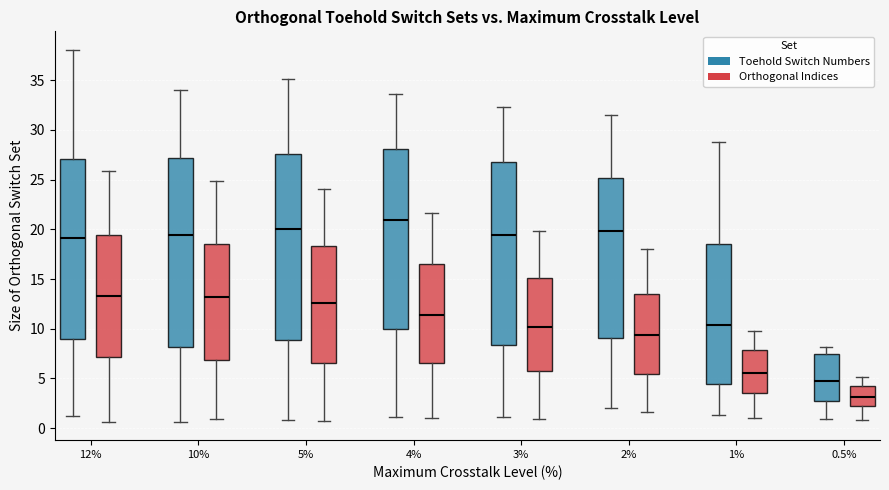

Reading left to right, read every box against the y-axis: the position of its median line, the range the box covers, and the ends of its whiskers. The values are not printed on the chart, so give them approximately, as read against the axis.

12% (Toehold Switch Numbers): median 19.0, box 9.0 to 27.0, whiskers 1.0 to 38.0
12% (Orthogonal Indices): median 13.5, box 7.0 to 19.5, whiskers 0.5 to 26.0
10% (Toehold Switch Numbers): median 19.5, box 8.0 to 27.0, whiskers 0.5 to 34.0
10% (Orthogonal Indices): median 13.0, box 7.0 to 18.5, whiskers 1.0 to 25.0
5% (Toehold Switch Numbers): median 20.0, box 9.0 to 27.5, whiskers 1.0 to 35.0
5% (Orthogonal Indices): median 12.5, box 6.5 to 18.5, whiskers 0.5 to 24.0
4% (Toehold Switch Numbers): median 21.0, box 10.0 to 28.0, whiskers 1.0 to 33.5
4% (Orthogonal Indices): median 11.5, box 6.5 to 16.5, whiskers 1.0 to 21.5
3% (Toehold Switch Numbers): median 19.5, box 8.5 to 27.0, whiskers 1.0 to 32.5
3% (Orthogonal Indices): median 10.0, box 5.5 to 15.0, whiskers 1.0 to 20.0
2% (Toehold Switch Numbers): median 20.0, box 9.0 to 25.0, whiskers 2.0 to 31.5
2% (Orthogonal Indices): median 9.5, box 5.5 to 13.5, whiskers 1.5 to 18.0
1% (Toehold Switch Numbers): median 10.5, box 4.5 to 18.5, whiskers 1.5 to 29.0
1% (Orthogonal Indices): median 5.5, box 3.5 to 8.0, whiskers 1.0 to 10.0
0.5% (Toehold Switch Numbers): median 4.5, box 3.0 to 7.5, whiskers 1.0 to 8.0
0.5% (Orthogonal Indices): median 3.0, box 2.5 to 4.0, whiskers 1.0 to 5.0